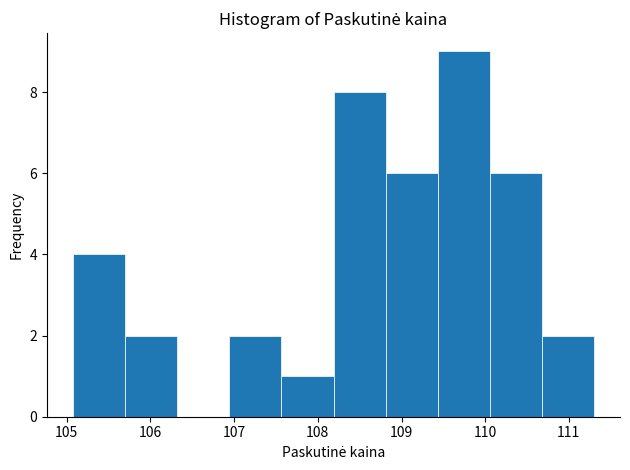

Which range on the x-axis has the tallest bar?

109.4 to 110.1